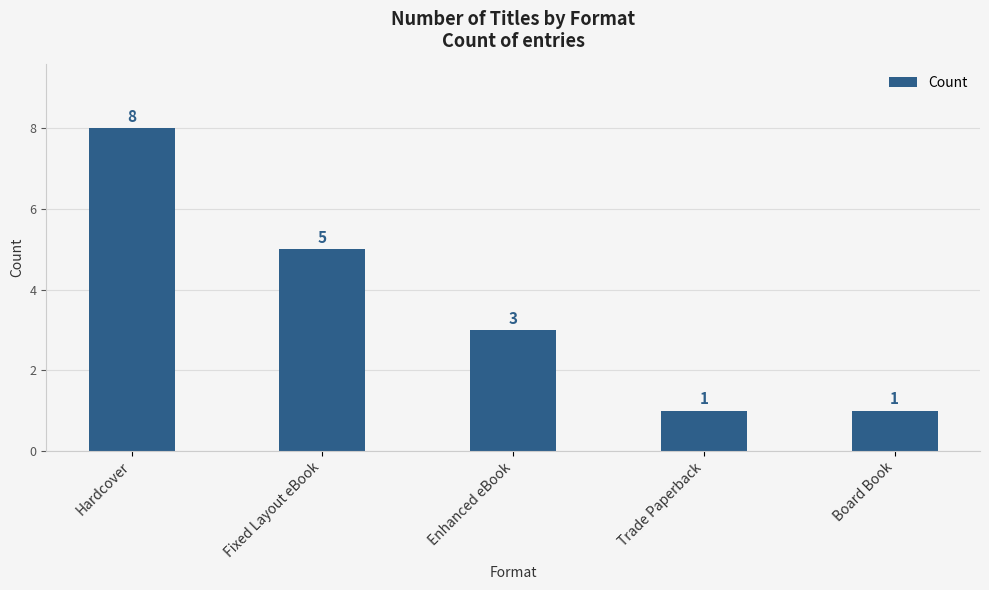

What is the difference between the second highest and minimum values?

4